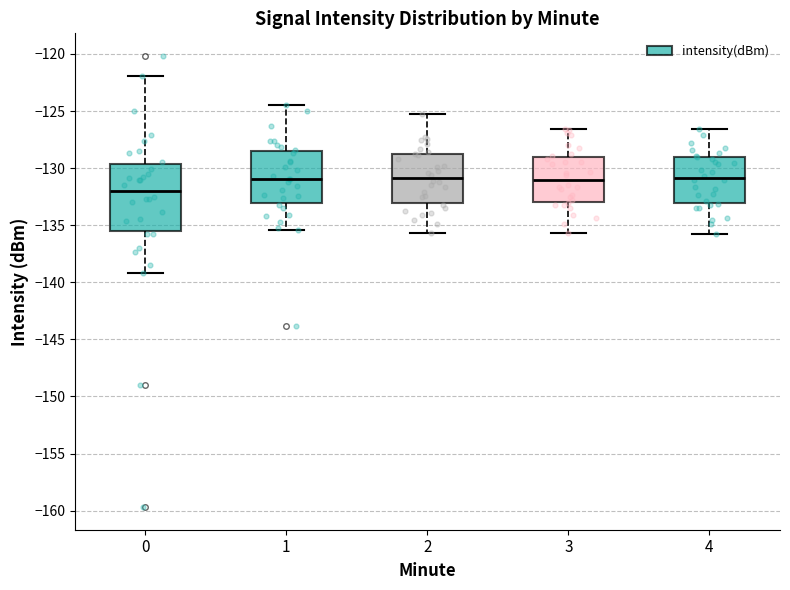

Reading left to right, read every box against the y-axis: the position of its median line, the range the box covers, and the ends of its whiskers. The values are not printed on the chart, so give them approximately, as read against the axis.

0: median -132.0, box -135.5 to -129.5, whiskers -139.0 to -122.0
1: median -131.0, box -133.0 to -128.5, whiskers -135.5 to -124.5
2: median -131.0, box -133.0 to -129.0, whiskers -135.5 to -125.0
3: median -131.0, box -133.0 to -129.0, whiskers -135.5 to -126.5
4: median -131.0, box -133.0 to -129.0, whiskers -136.0 to -126.5